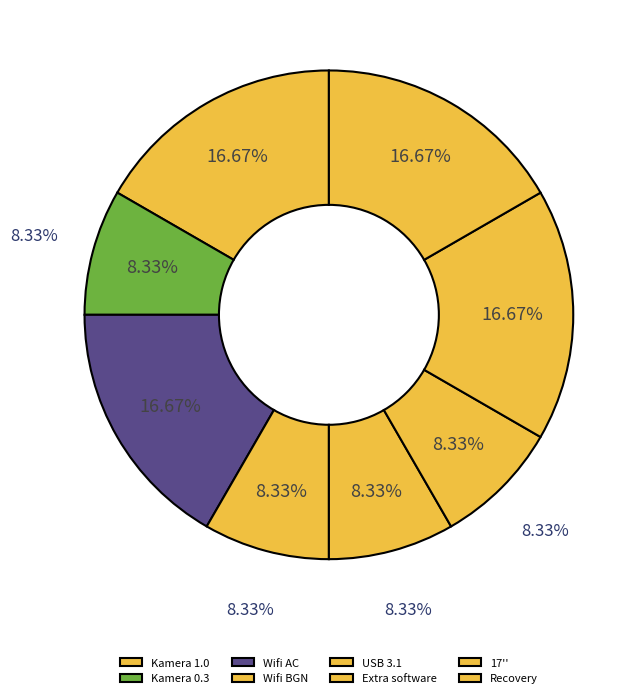

To the nearest percent, what percentage of the pie is Kamera 1.0?

17%